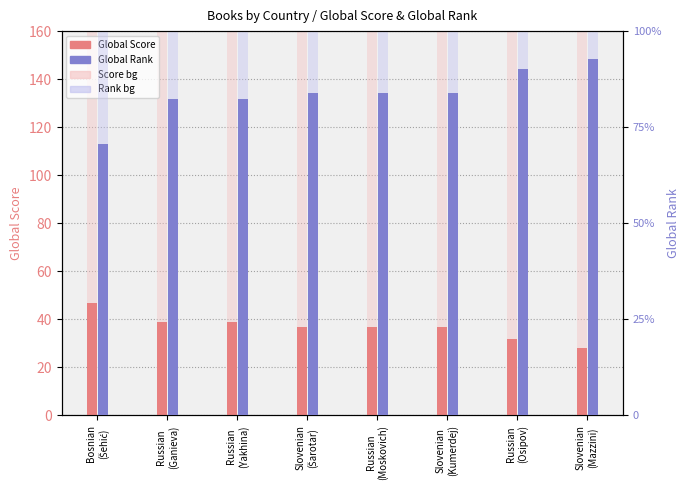

Reading left to right, extract all data points from this chart.

Global Score: Bosnian
(Šehić)=47	Russian
(Ganieva)=39	Russian
(Yakhina)=39	Slovenian
(Šarotar)=37	Russian
(Moskovich)=37	Slovenian
(Kumerdej)=37	Russian
(Osipov)=32	Slovenian
(Mazzini)=28
Global Score (bg): Bosnian
(Šehić)=160	Russian
(Ganieva)=160	Russian
(Yakhina)=160	Slovenian
(Šarotar)=160	Russian
(Moskovich)=160	Slovenian
(Kumerdej)=160	Russian
(Osipov)=160	Slovenian
(Mazzini)=160
Global Rank: Bosnian
(Šehić)=7075	Russian
(Ganieva)=8227	Russian
(Yakhina)=8227	Slovenian
(Šarotar)=8384	Russian
(Moskovich)=8384	Slovenian
(Kumerdej)=8384	Russian
(Osipov)=9008	Slovenian
(Mazzini)=9283
Global Rank (bg): Bosnian
(Šehić)=10500	Russian
(Ganieva)=10500	Russian
(Yakhina)=10500	Slovenian
(Šarotar)=10500	Russian
(Moskovich)=10500	Slovenian
(Kumerdej)=10500	Russian
(Osipov)=10500	Slovenian
(Mazzini)=10500